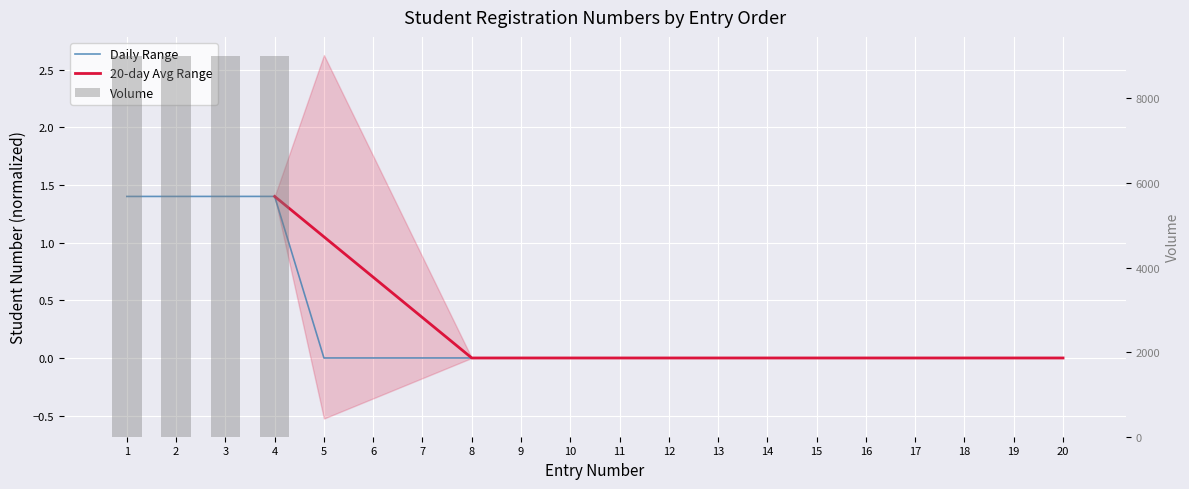

The Daily Range series shows -0.9 at 8. True or false?

False